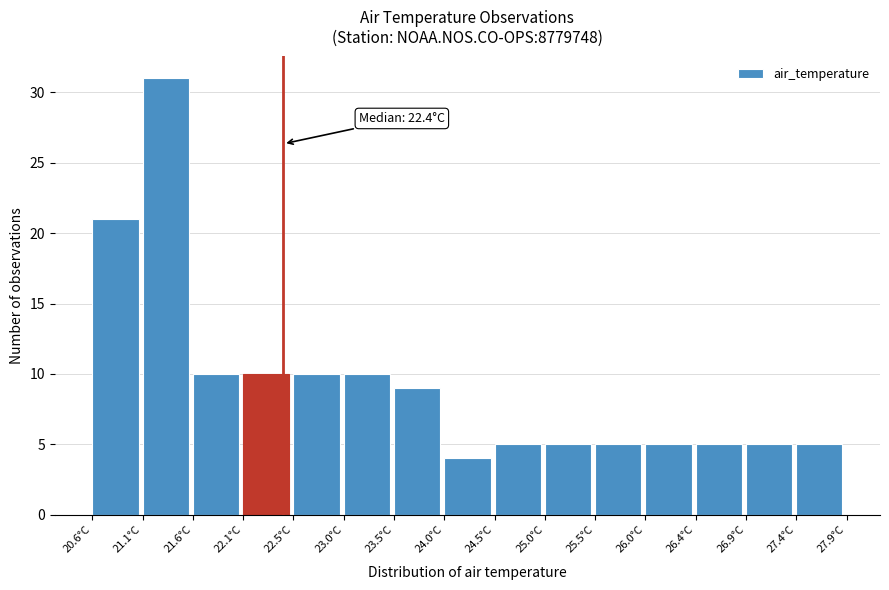

Over which range of the x-axis is the bar tallest?

21.10 to 21.55